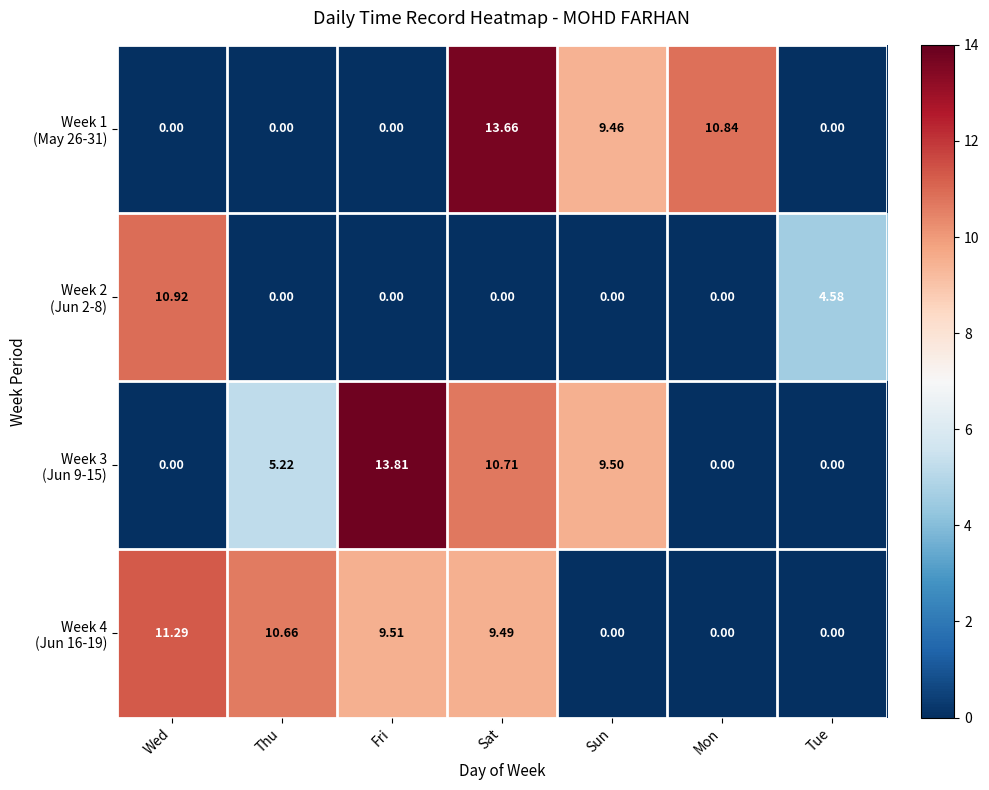

At which category is the sum across all series the highest?

Sat